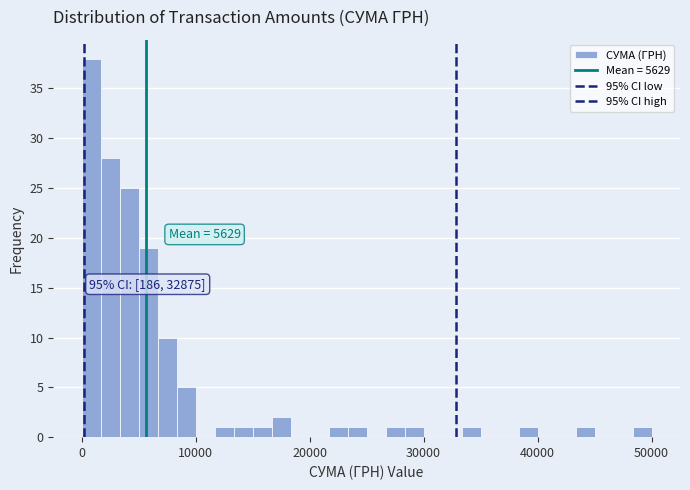

Around what value on the x-axis is the tallest bar? Give the approximate position of its centre, as read against the axis.

1000